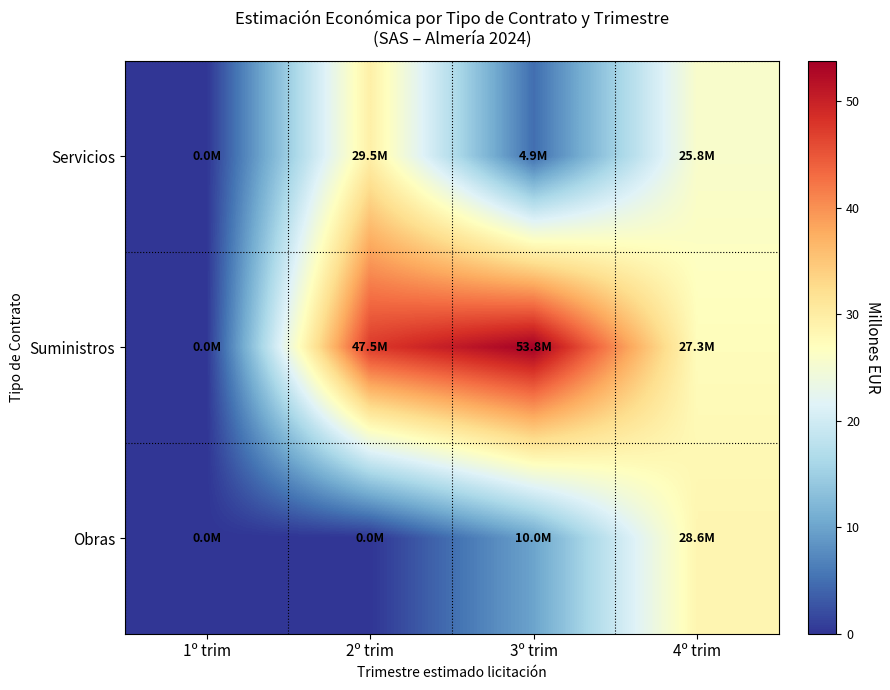

Which category has the lowest value across all series?

1º trim